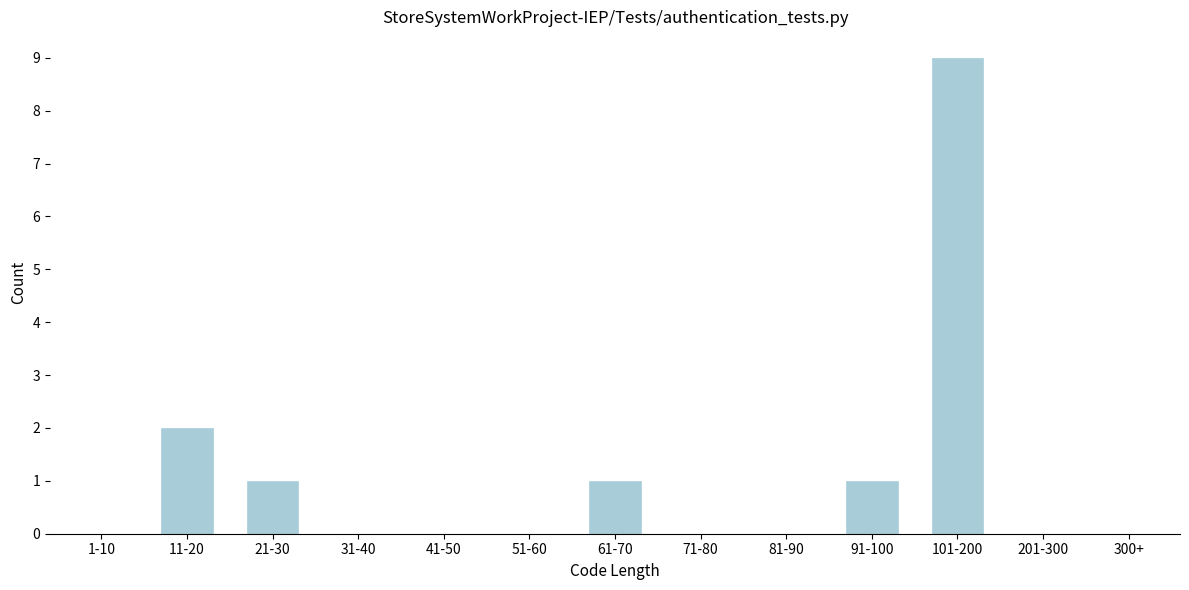

Reading left to right, transcribe all the data shown in this chart.

1-10=0	11-20=2	21-30=1	31-40=0	41-50=0	51-60=0	61-70=1	71-80=0	81-90=0	91-100=1	101-200=9	201-300=0	300+=0